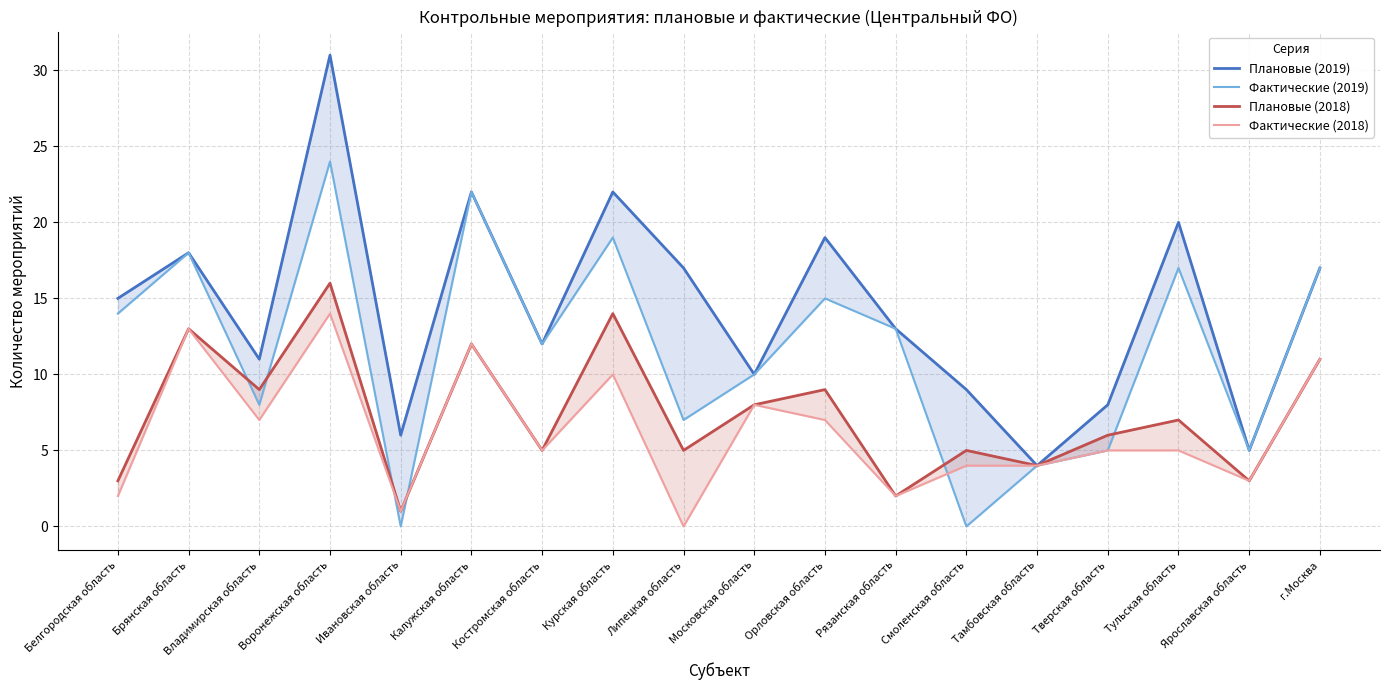

Reading right to left, list all the values displayed in this chart.

Плановые (2019): г.Москва=17	Ярославская область=5	Тульская область=20	Тверская область=8	Тамбовская область=4	Смоленская область=9	Рязанская область=13	Орловская область=19	Московская область=10	Липецкая область=17	Курская область=22	Костромская область=12	Калужская область=22	Ивановская область=6	Воронежская область=31	Владимирская область=11	Брянская область=18	Белгородская область=15
Фактические (2019): г.Москва=17	Ярославская область=5	Тульская область=17	Тверская область=5	Тамбовская область=4	Смоленская область=0	Рязанская область=13	Орловская область=15	Московская область=10	Липецкая область=7	Курская область=19	Костромская область=12	Калужская область=22	Ивановская область=0	Воронежская область=24	Владимирская область=8	Брянская область=18	Белгородская область=14
Плановые (2018): г.Москва=11	Ярославская область=3	Тульская область=7	Тверская область=6	Тамбовская область=4	Смоленская область=5	Рязанская область=2	Орловская область=9	Московская область=8	Липецкая область=5	Курская область=14	Костромская область=5	Калужская область=12	Ивановская область=1	Воронежская область=16	Владимирская область=9	Брянская область=13	Белгородская область=3
Фактические (2018): г.Москва=11	Ярославская область=3	Тульская область=5	Тверская область=5	Тамбовская область=4	Смоленская область=4	Рязанская область=2	Орловская область=7	Московская область=8	Липецкая область=0	Курская область=10	Костромская область=5	Калужская область=12	Ивановская область=1	Воронежская область=14	Владимирская область=7	Брянская область=13	Белгородская область=2